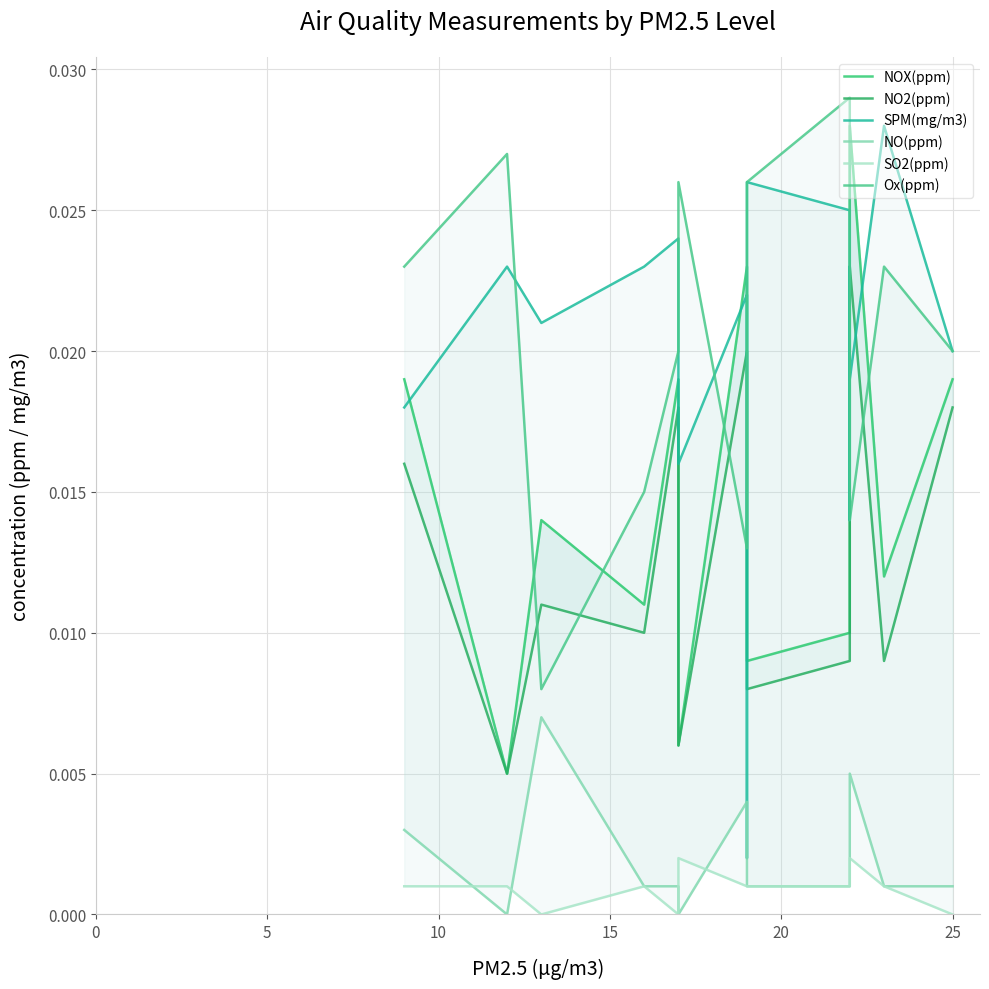

Is the value of SO2(ppm) at 12 greater than the value of NO(ppm) at 25?

Yes